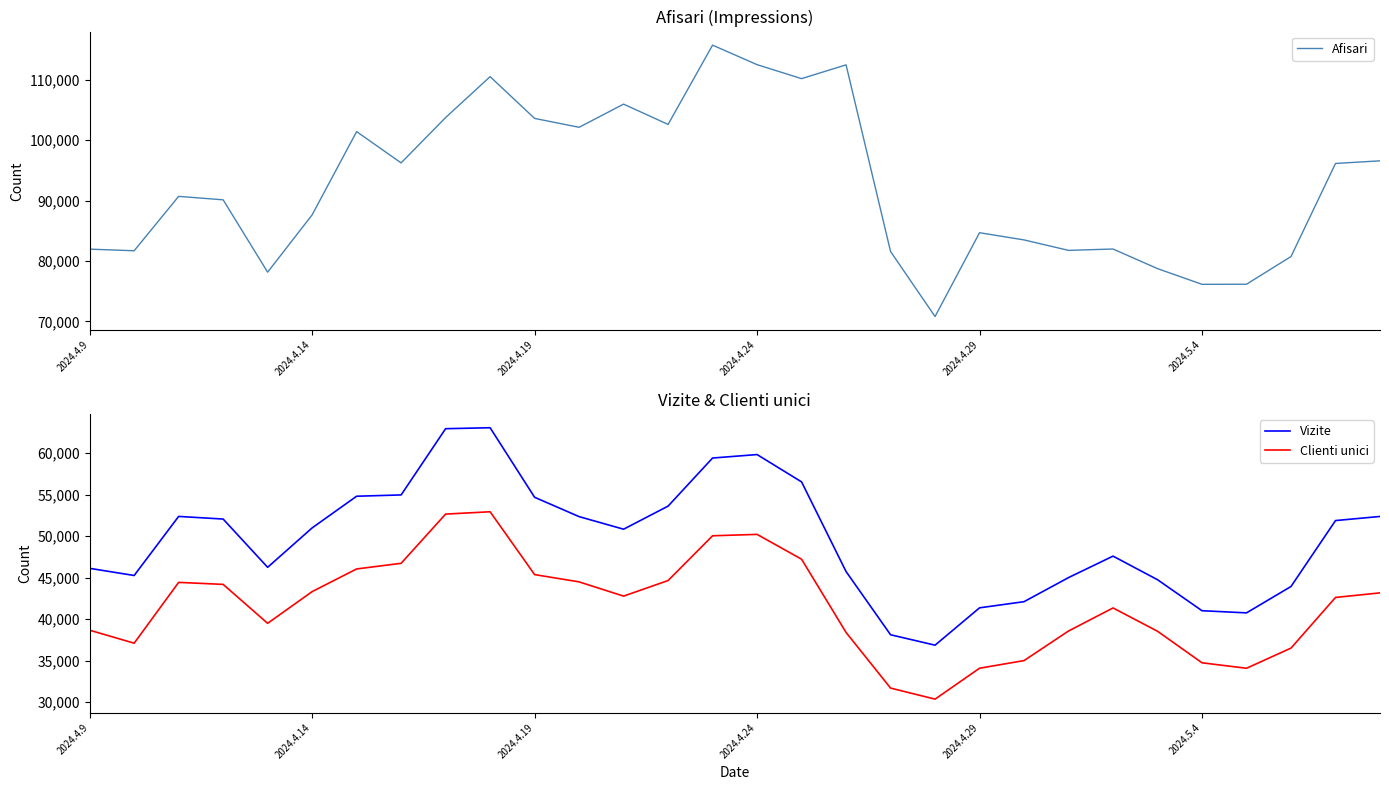

True or false: Vizite and Clienti unici intersect in this chart.

False